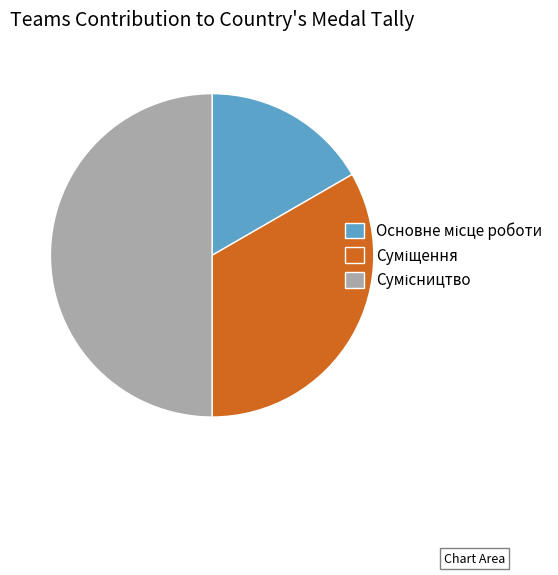

How much of the chart is everything except Основне місце роботи?

83.3%